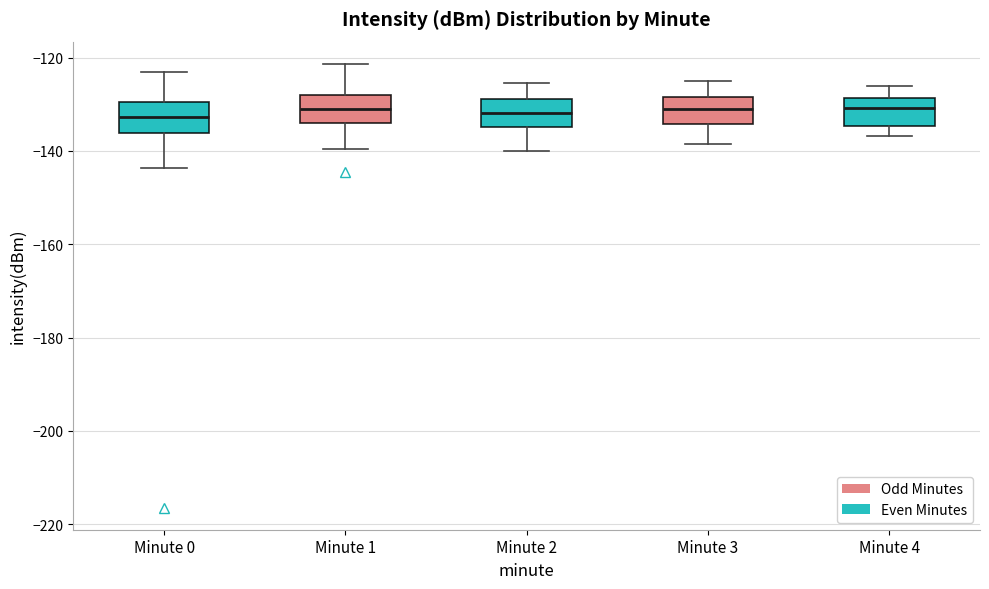

Reading left to right, transcribe this box plot: for each box, give where its median line is, the range the box spans, and where its two whiskers end, as read against the y-axis. The values are not printed on the chart, so give them approximately, as read against the axis.

Minute 0: median -132, box -136 to -130, whiskers -144 to -124
Minute 1: median -130, box -134 to -128, whiskers -140 to -122
Minute 2: median -132, box -134 to -128, whiskers -140 to -126
Minute 3: median -132, box -134 to -128, whiskers -138 to -124
Minute 4: median -130, box -134 to -128, whiskers -136 to -126